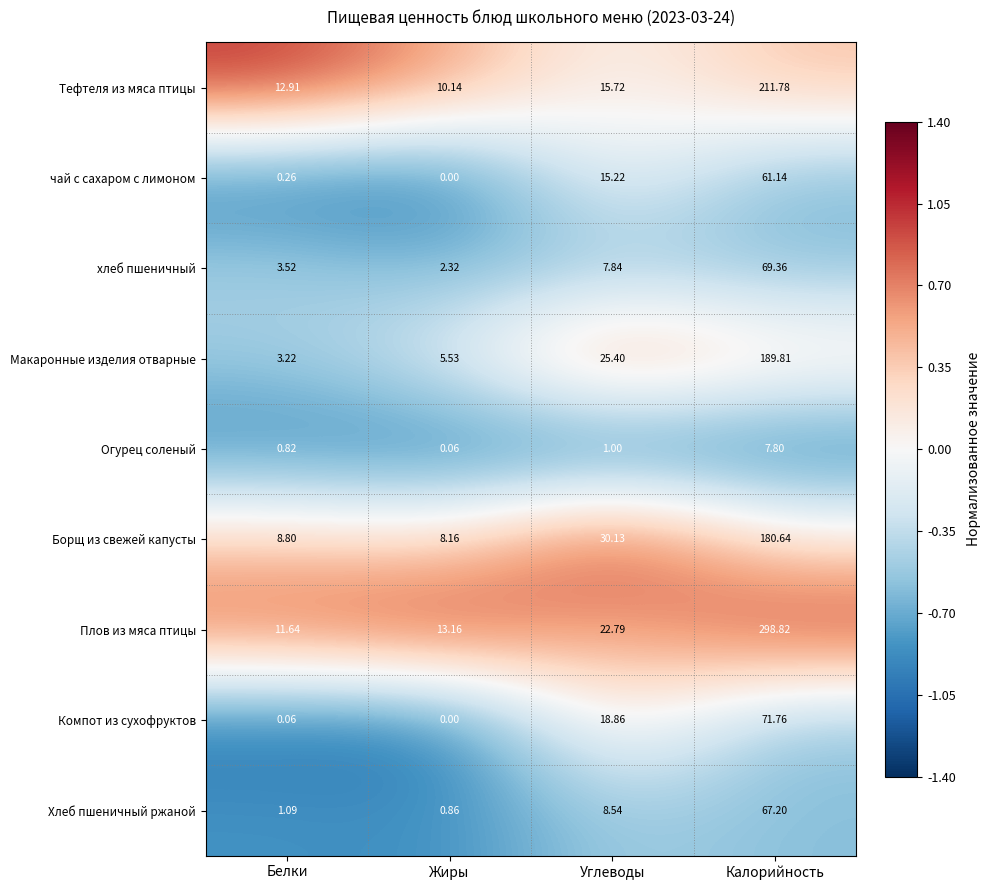

What is the maximum value shown in the chart?

298.8